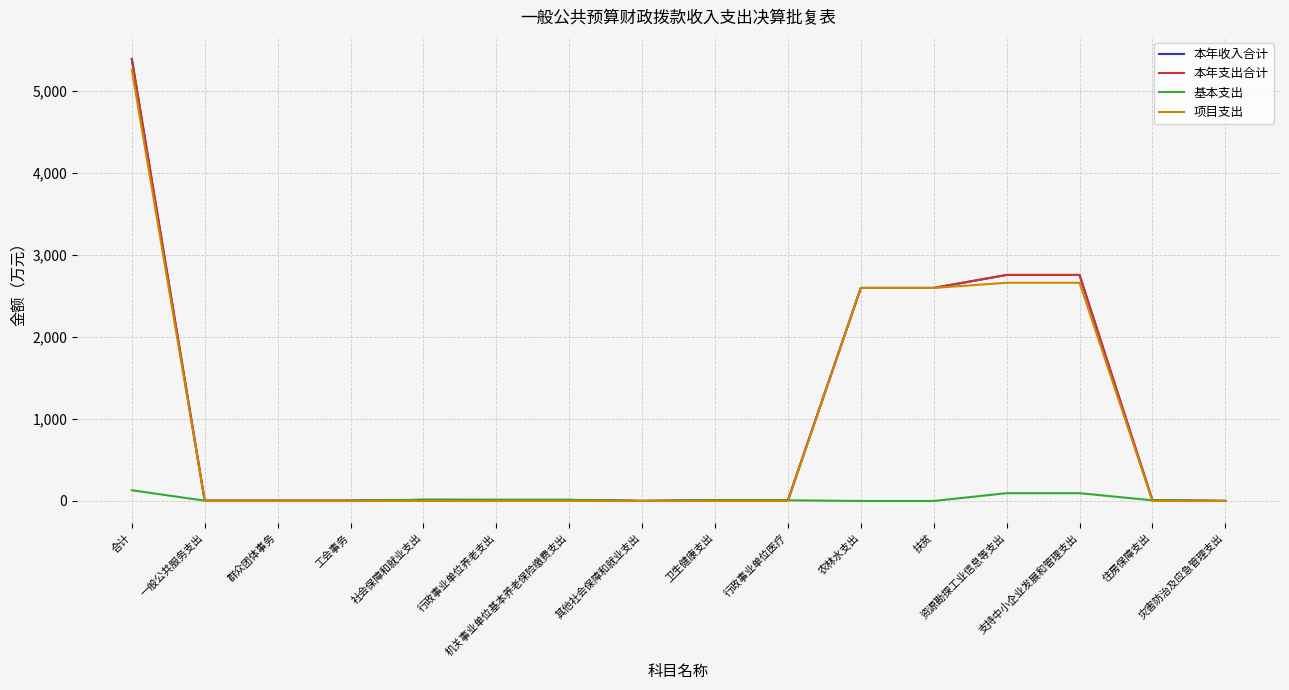

At 农林水支出, list the series in order from largest to smallest.

本年收入合计, 本年支出合计, 项目支出, 基本支出